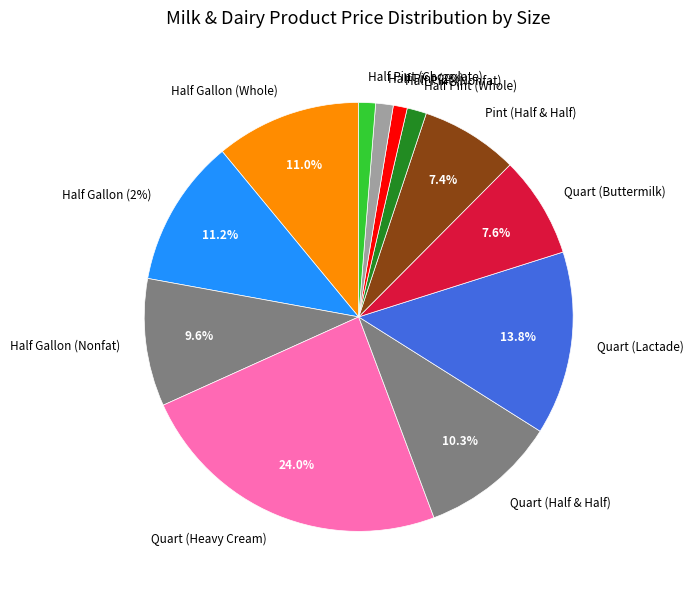

Rank the categories by value from lowest to highest.

Half Pint (Nonfat), Half Pint (Chocolate), Half Pint (2%), Half Pint (Whole), Pint (Half & Half), Quart (Buttermilk), Half Gallon (Nonfat), Quart (Half & Half), Half Gallon (Whole), Half Gallon (2%), Quart (Lactade), Quart (Heavy Cream)